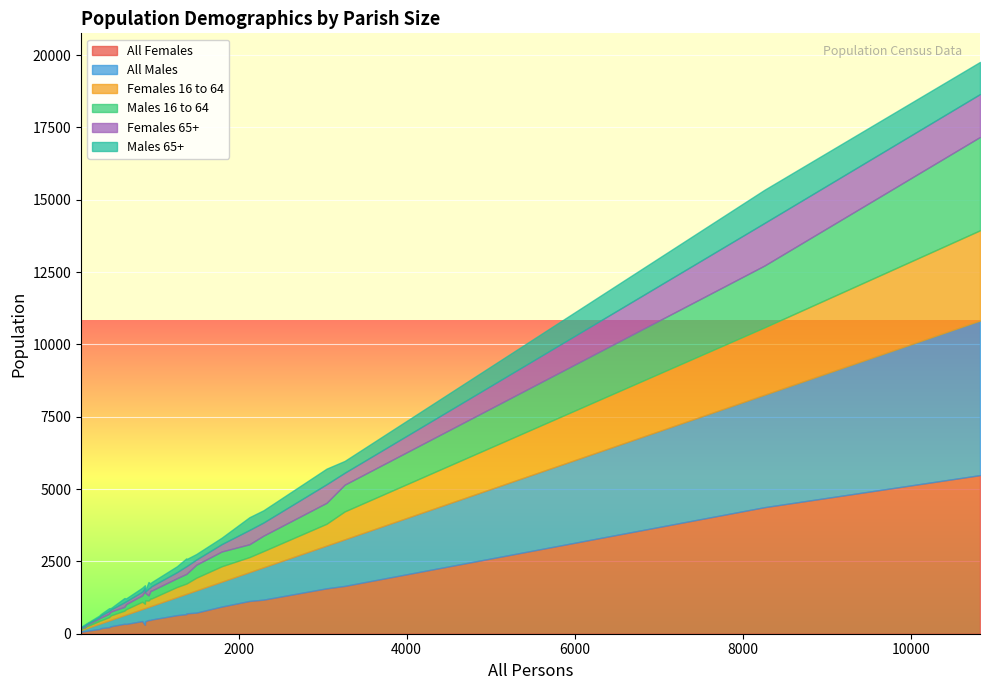

Which series ends up on top after the final intersection of Males 65+ and Females 16 to 64?

Females 16 to 64